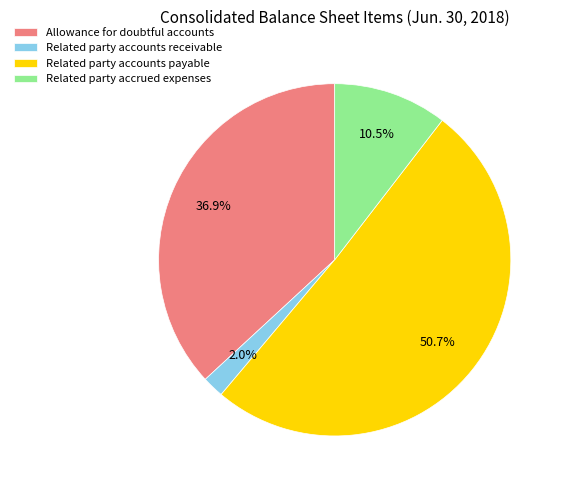

Rank the categories by value from highest to lowest.

Related party accounts payable, Allowance for doubtful accounts, Related party accrued expenses, Related party accounts receivable